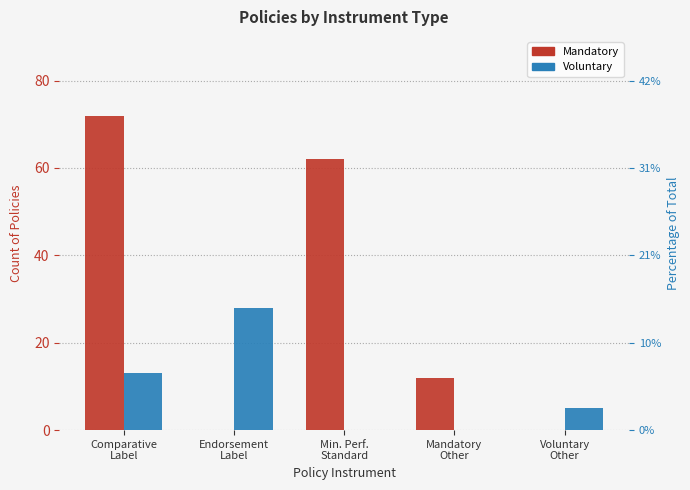

What are all the series names shown in the legend?

Mandatory, Voluntary